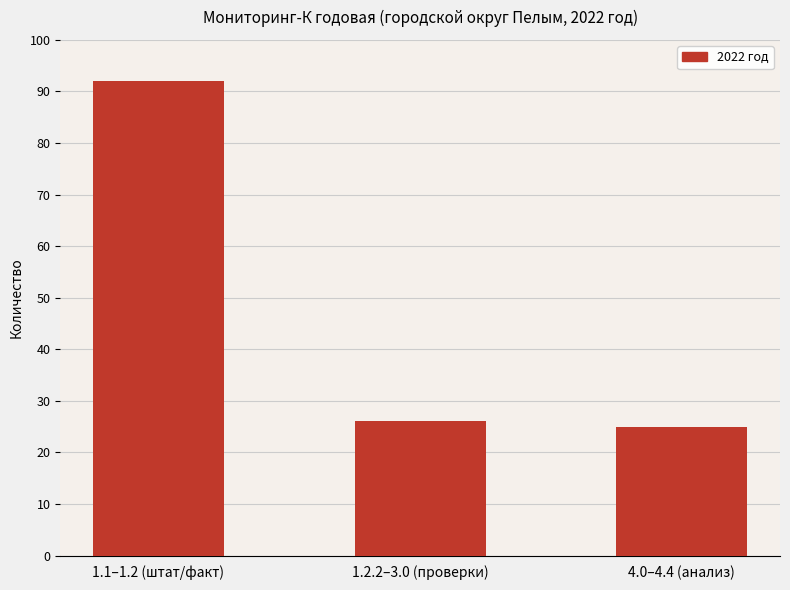

The value at 1.1–1.2 (штат/факт) is 160. True or false?

False